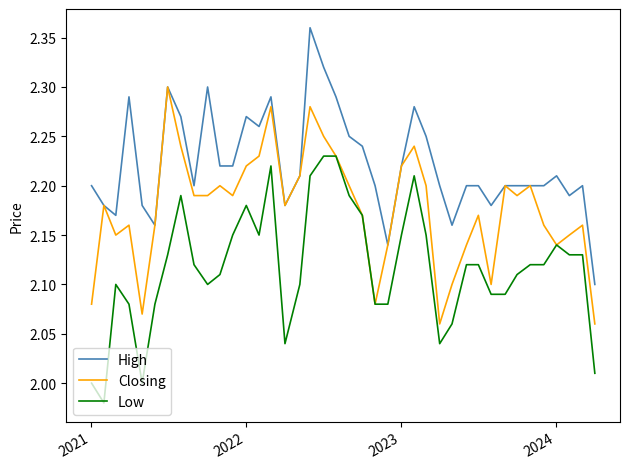

True or false: Low and High intersect in this chart.

False